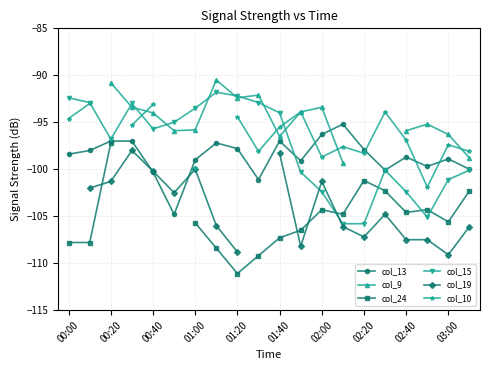

The col_13 series shows -69.3 at 19. True or false?

False